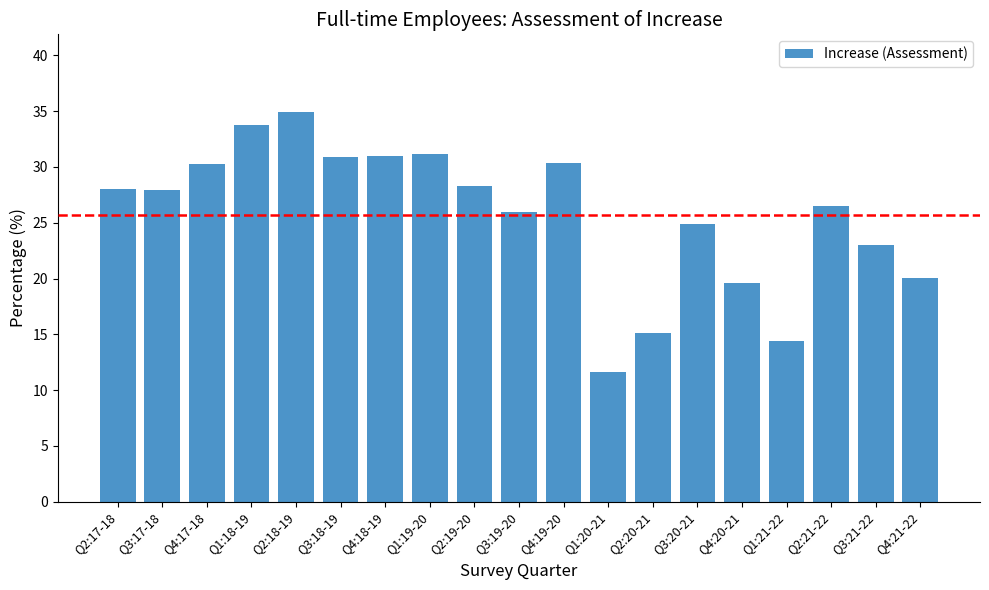

Is it true that the value at Q2:18-19 is 55.8?

False